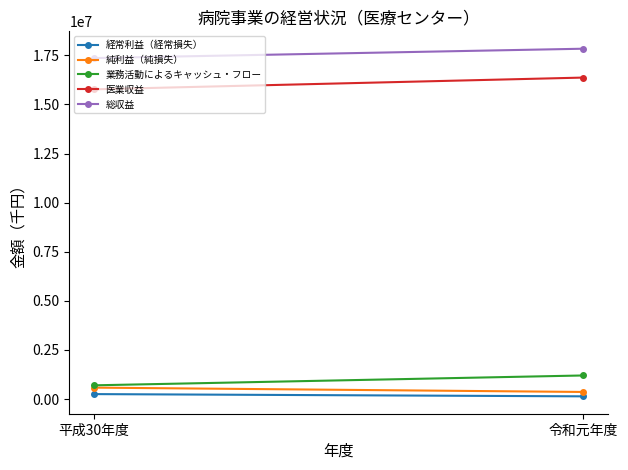

What position from the left is 令和元年度?

2